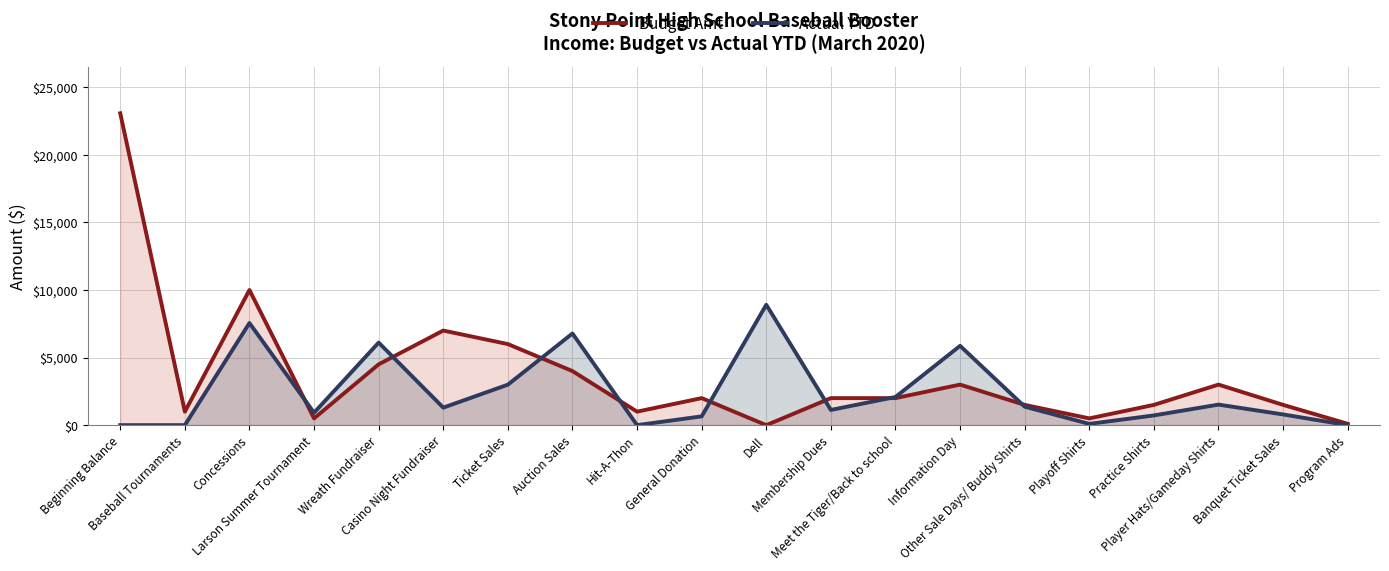

Between which two adjacent categories do Actual YTD and Budget Amt first intersect?

Concessions and Larson Summer Tournament